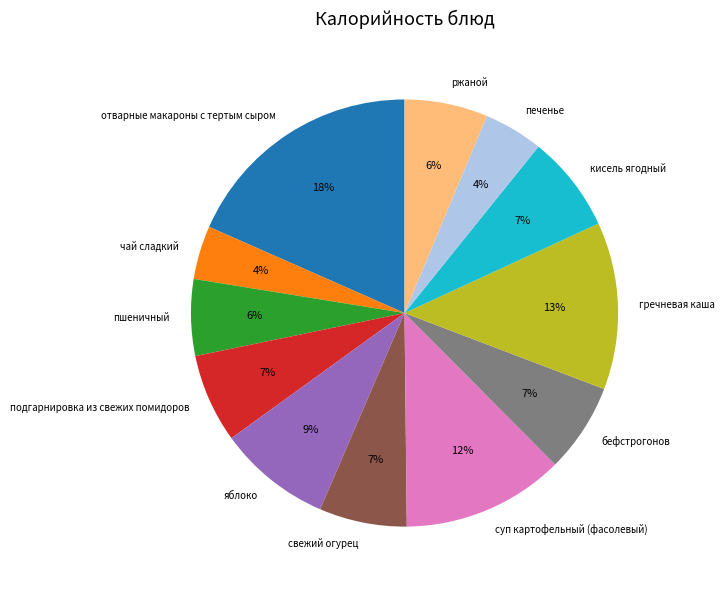

The отварные макароны с тертым сыром slice represents 32% of the pie. True or false?

False